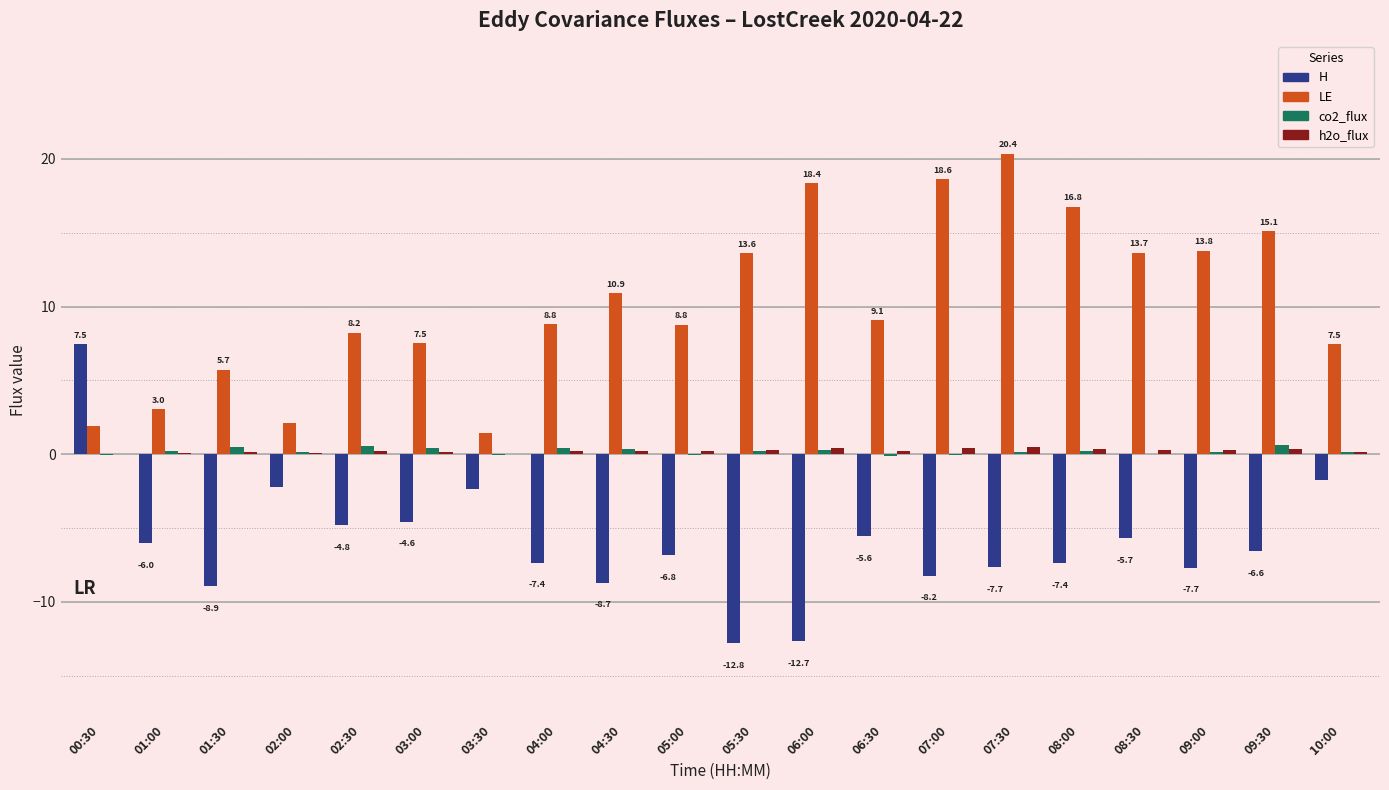

What is the maximum value shown in the chart?

20.4